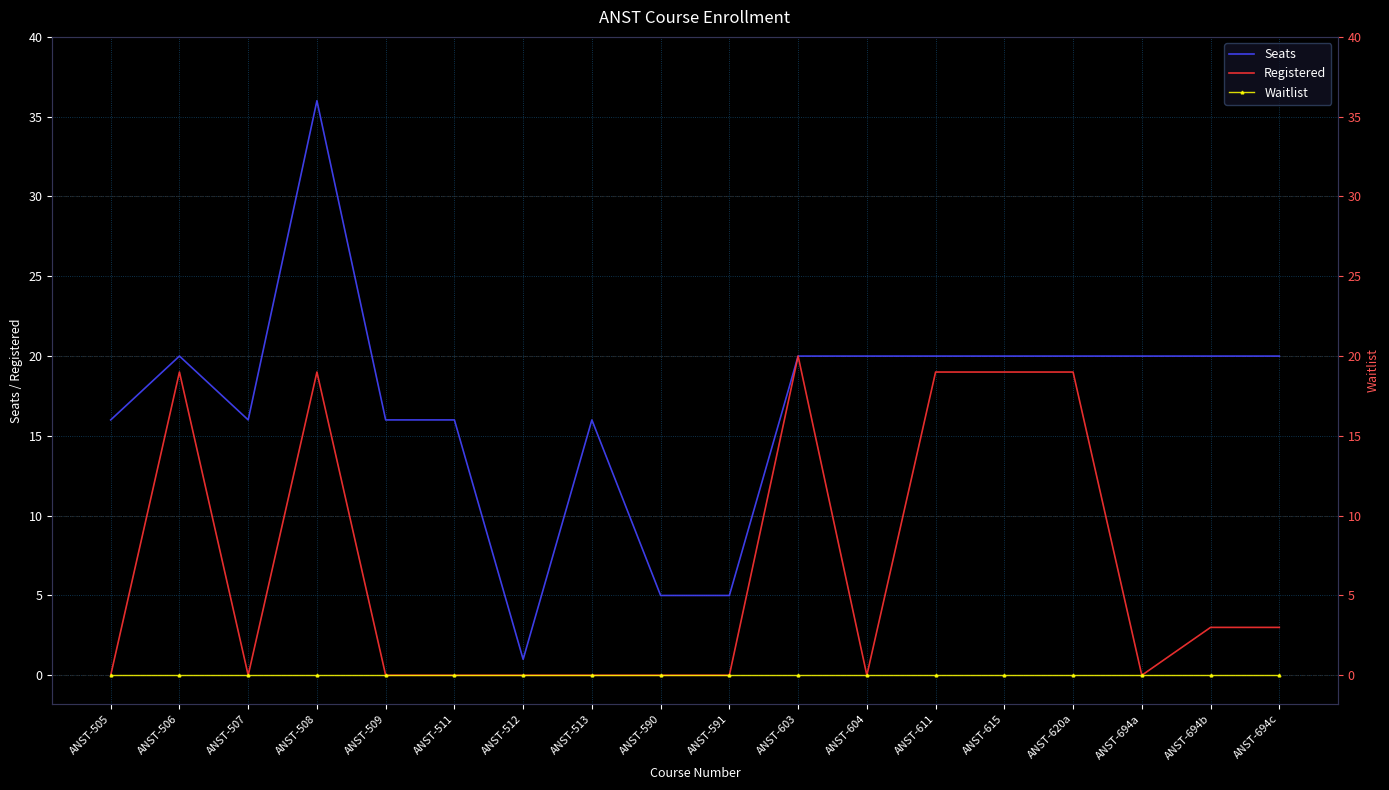

Which label corresponds to the smallest value in the chart?

ANST-505